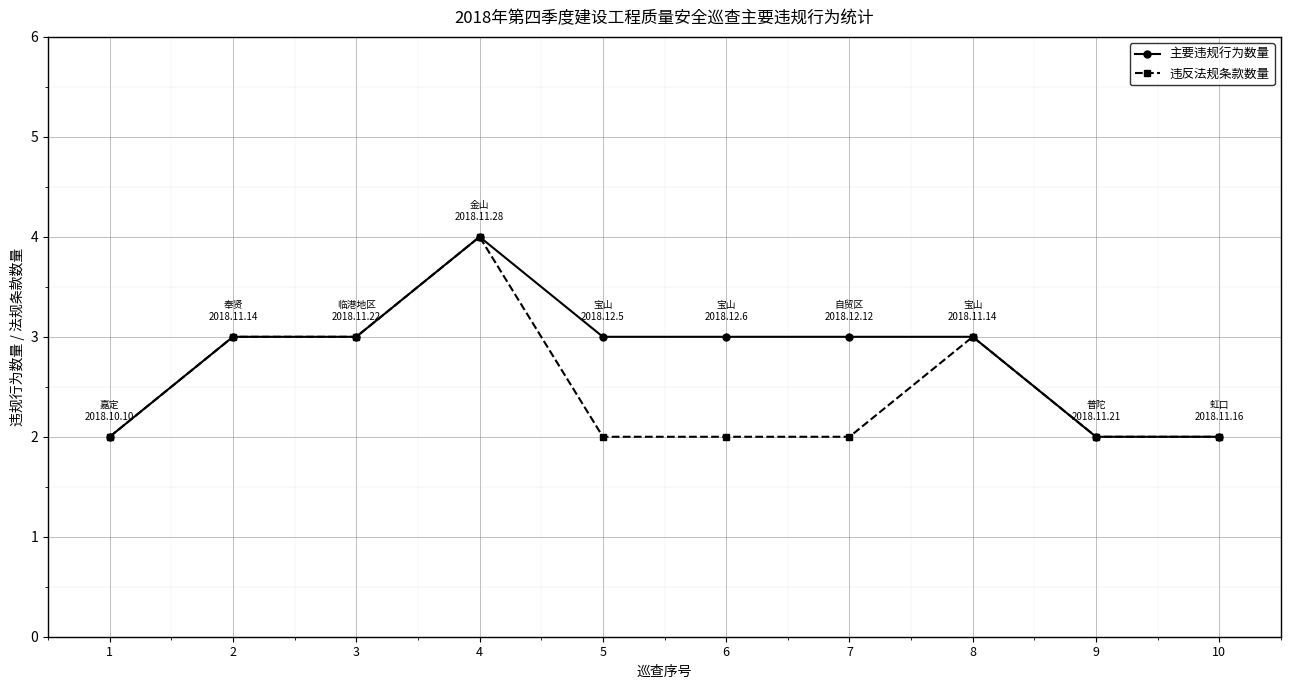

What is the value of the 主要违规行为数量 point at the 1st from the left?

2